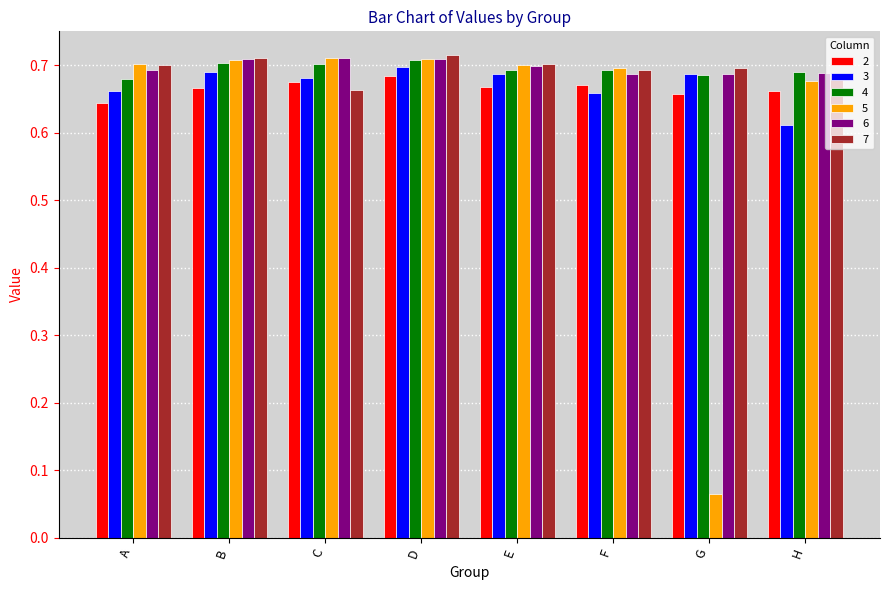

Is the value of 2 at F greater than the value of 7 at F?

No